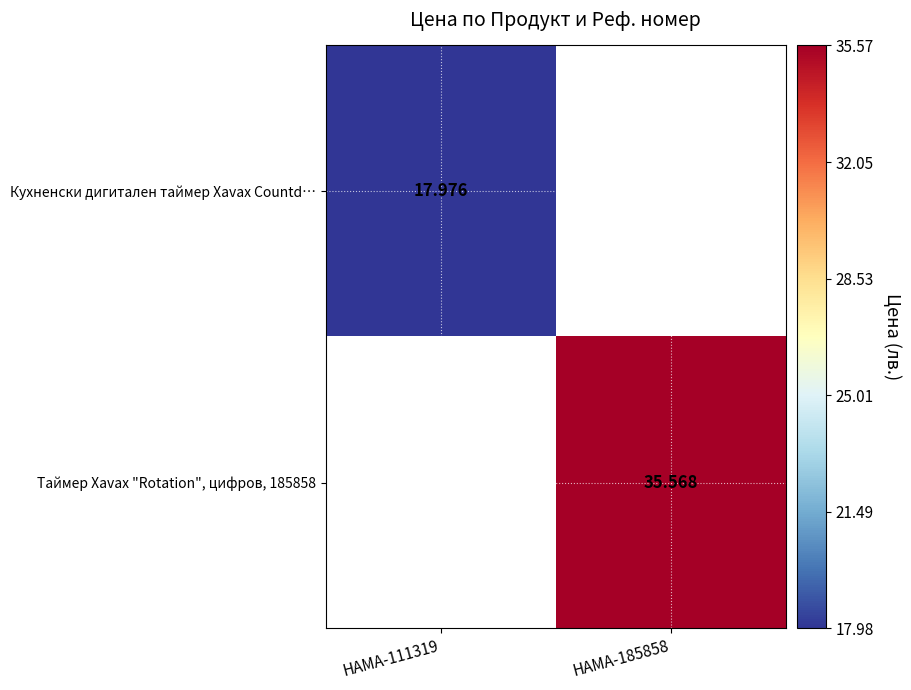

Is the value of Кухненски дигитален таймер Xavax Countd… at HAMA-185858 greater than the value of Таймер Xavax "Rotation", цифров, 185858 at HAMA-111319?

No